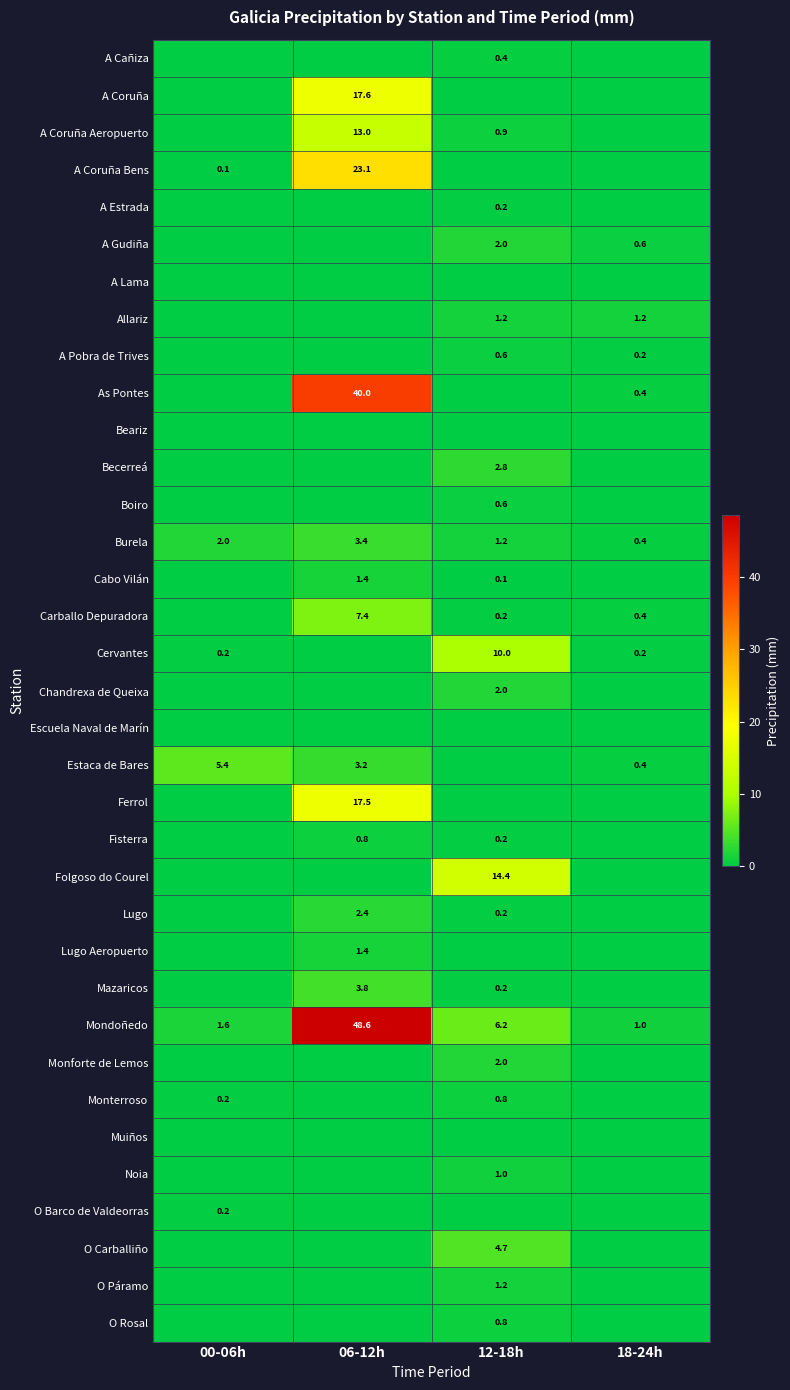

True or false: Mondoñedo has a value of 9.4 at 12-18h.

False